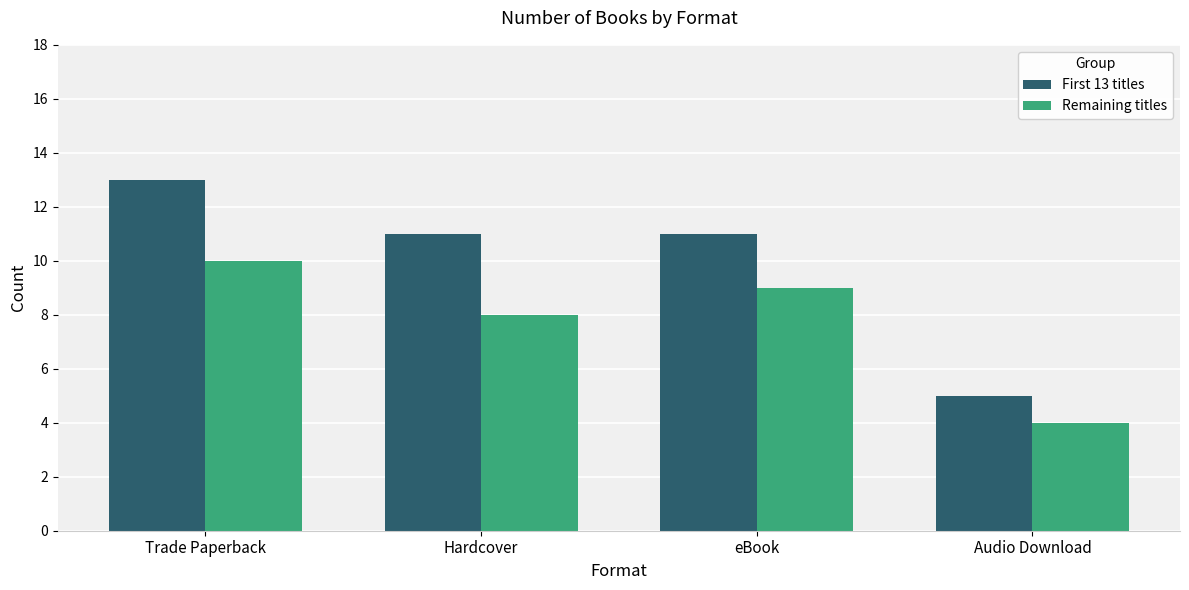

How many First 13 titles values are between 11 and 13?

3